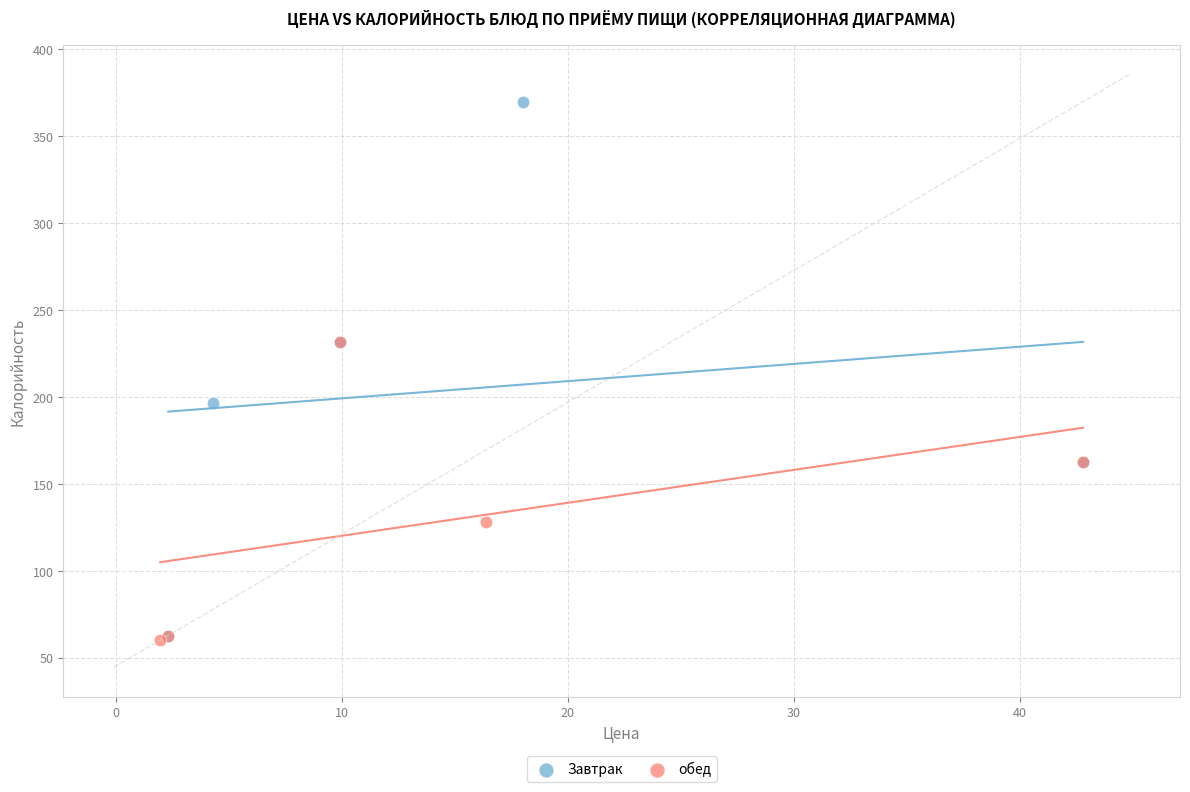

Which series contains the highest Y value?

Завтрак